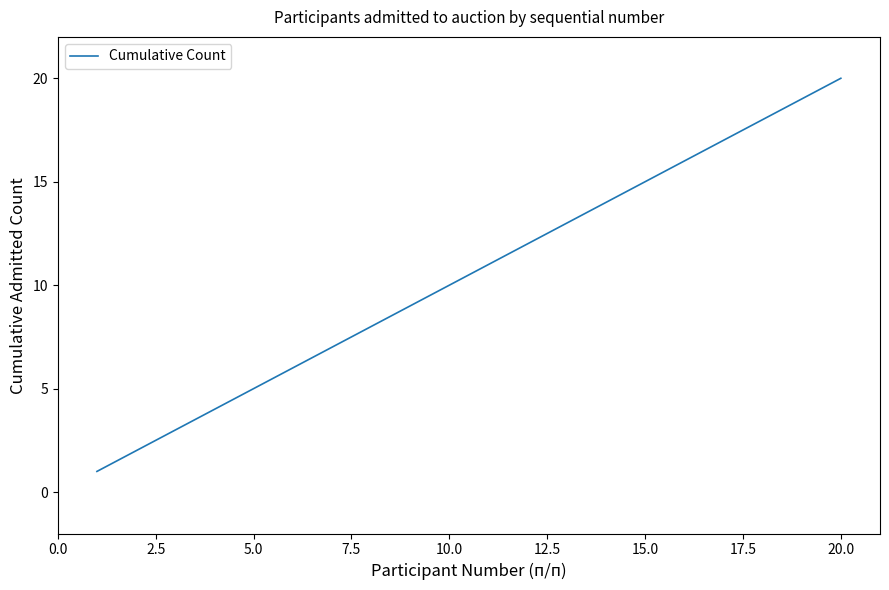

What is the difference between the maximum and minimum values?

19